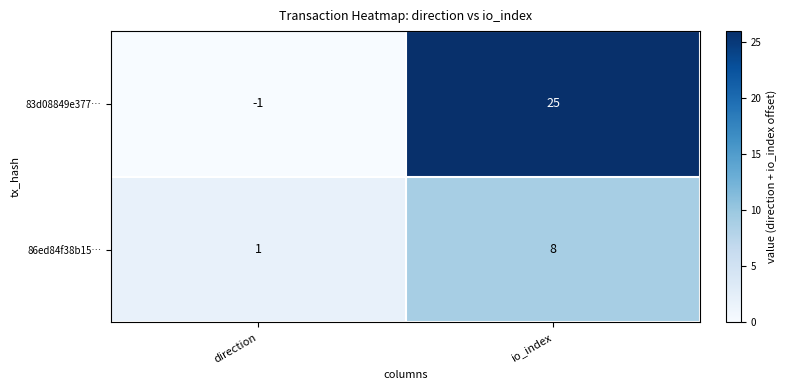

Which series has the widest spread of values?

83d08849e377…